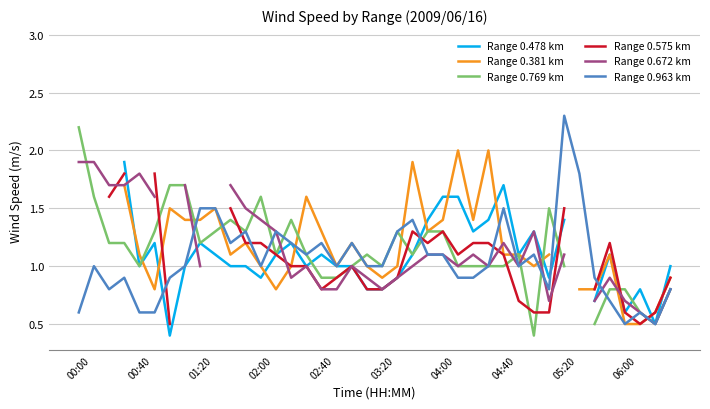

The Range 0.963 km series shows 1.0 at 02:00. True or false?

True